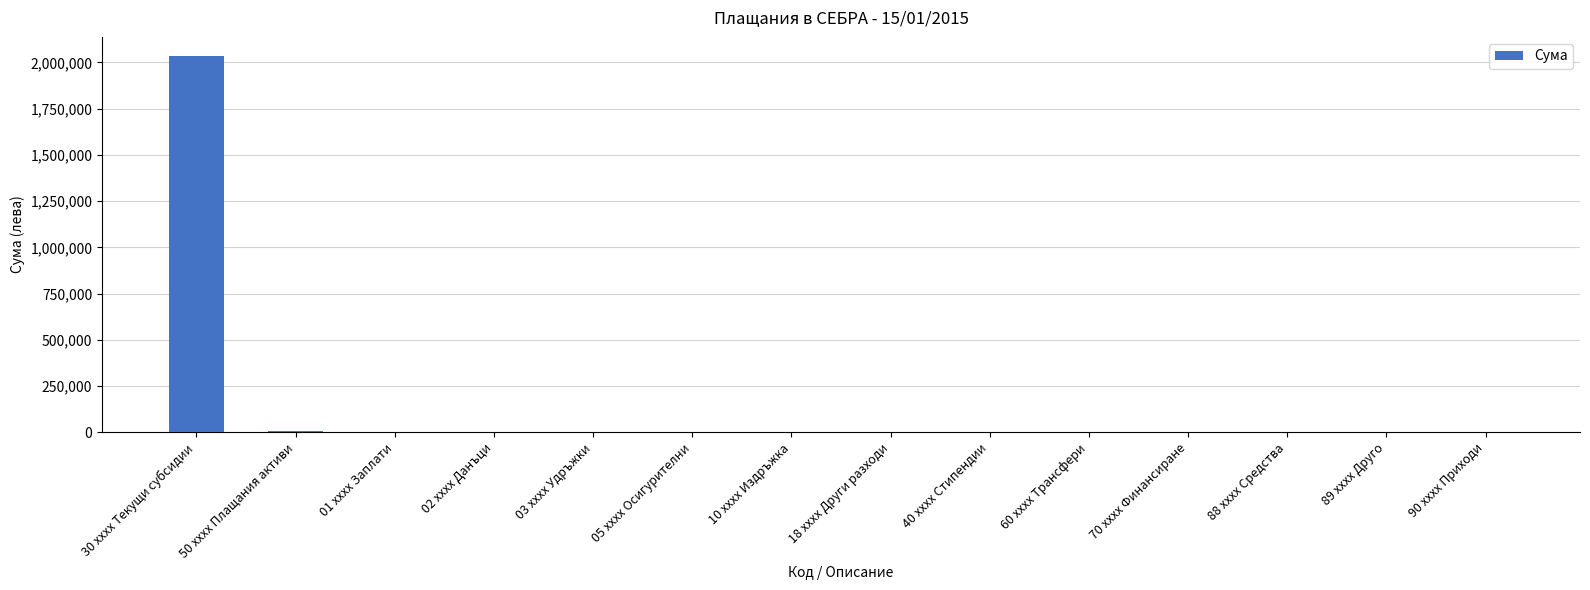

How many data points are above 0?

2